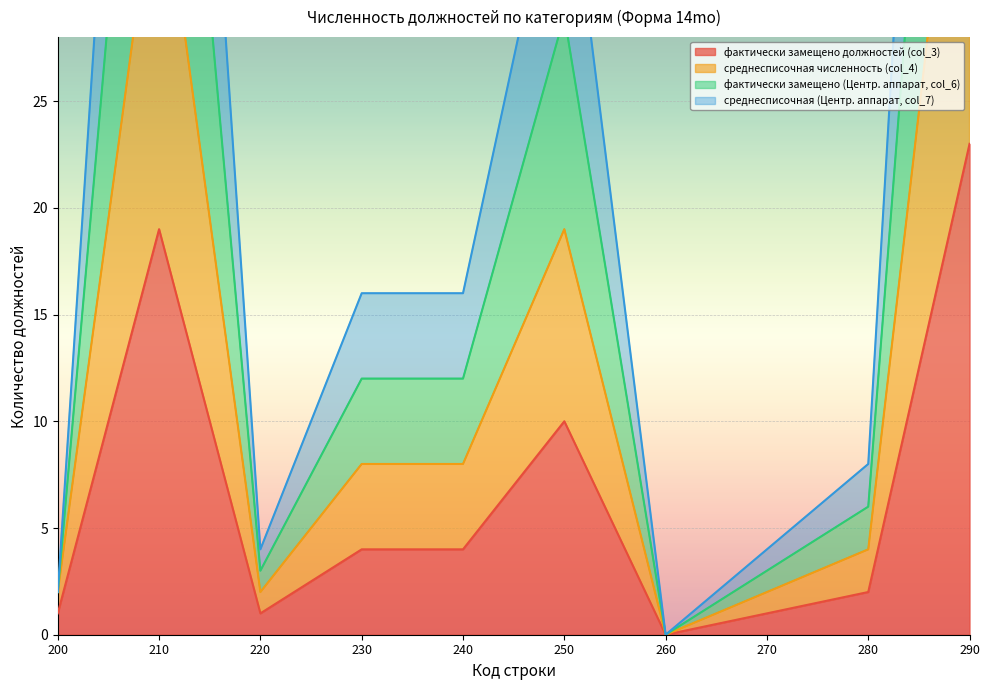

Is it true that среднесписочная численность (col_4) equals 6 at 250?

False